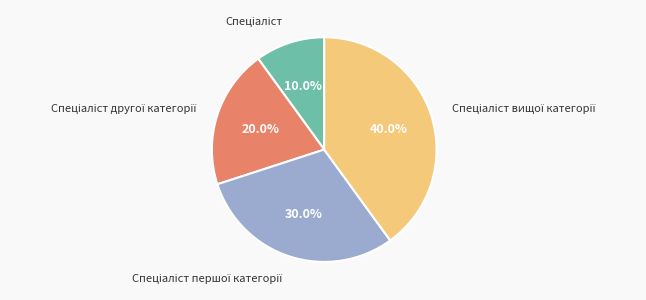

Is there a majority slice in this chart?

No